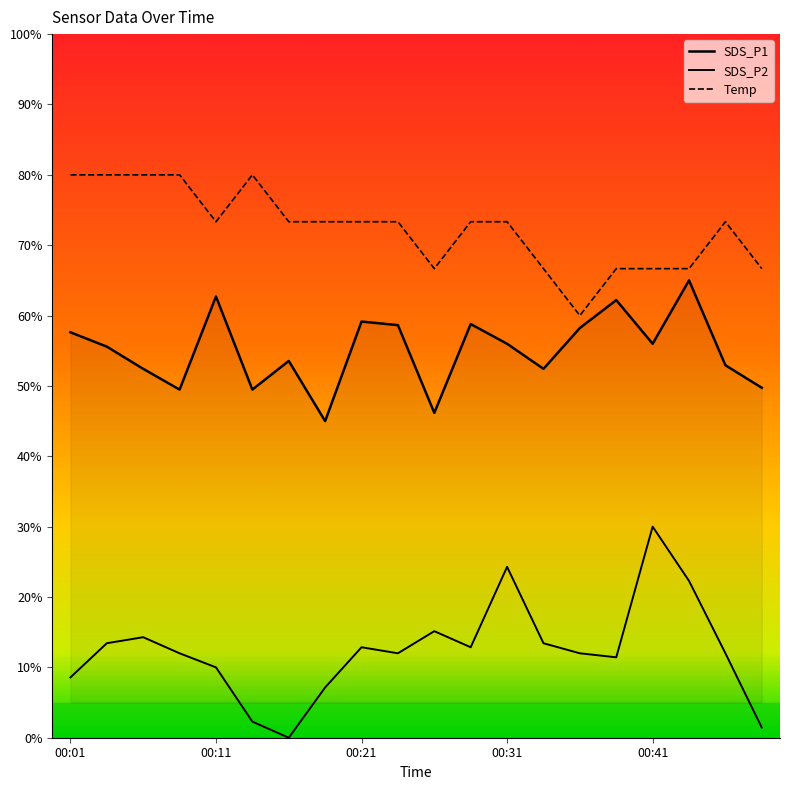

True or false: SDS_P1 and Temp intersect in this chart.

False